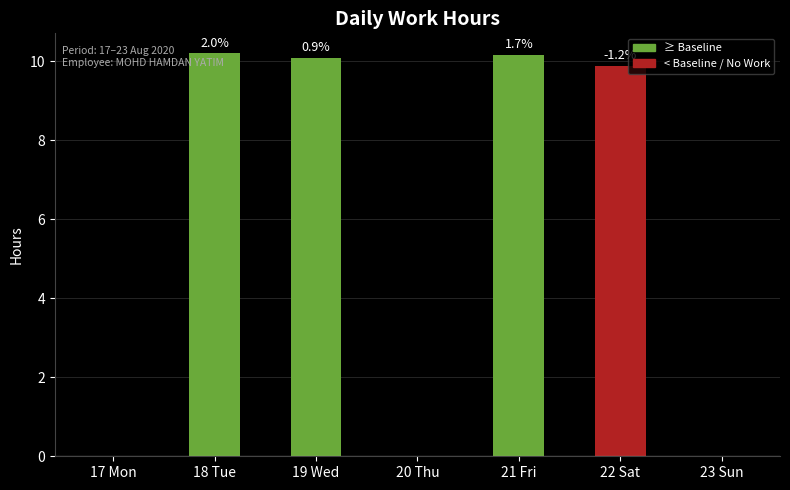

Count the number of values greater than 9.

4